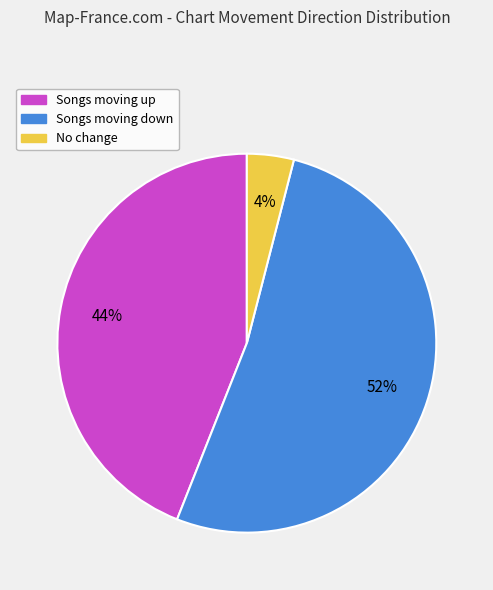

True or false: Songs moving down accounts for 66% of the total.

False